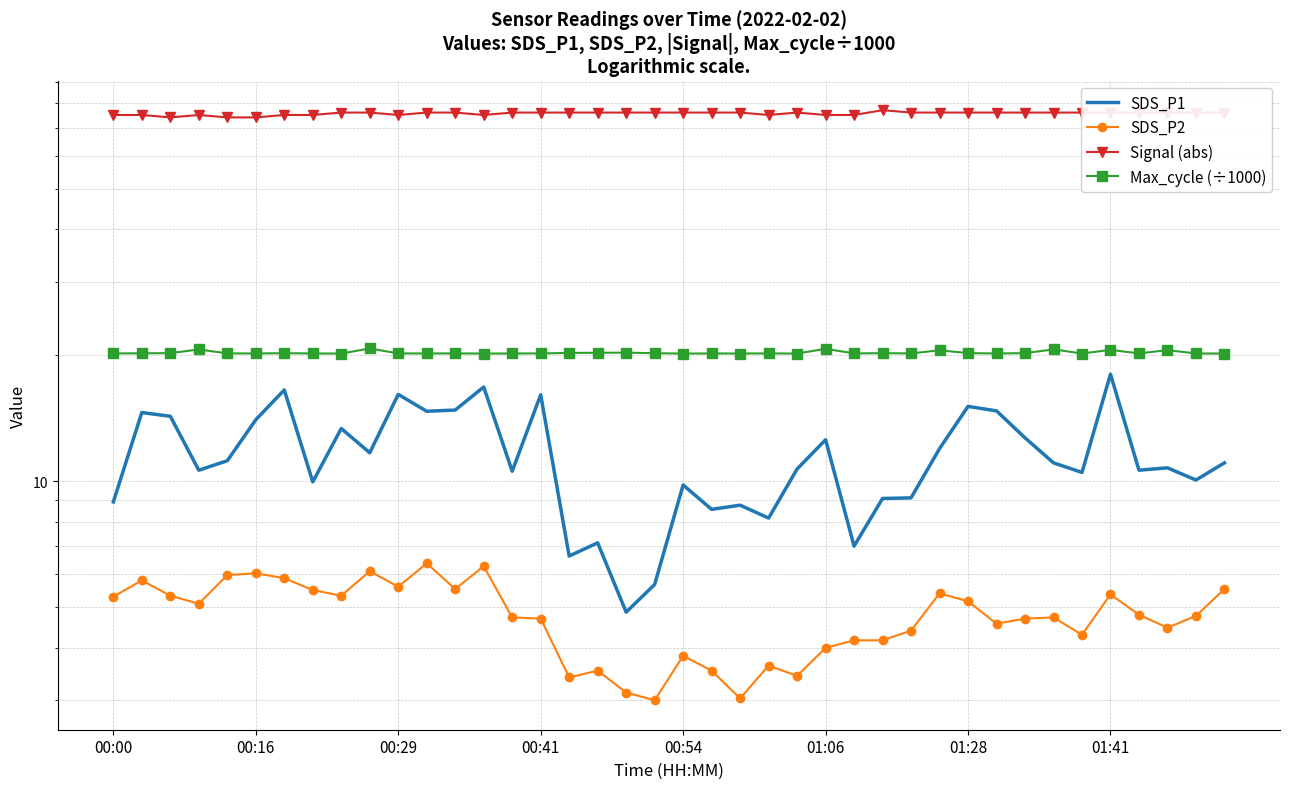

What is the average value of the SDS_P2 series?

4.8